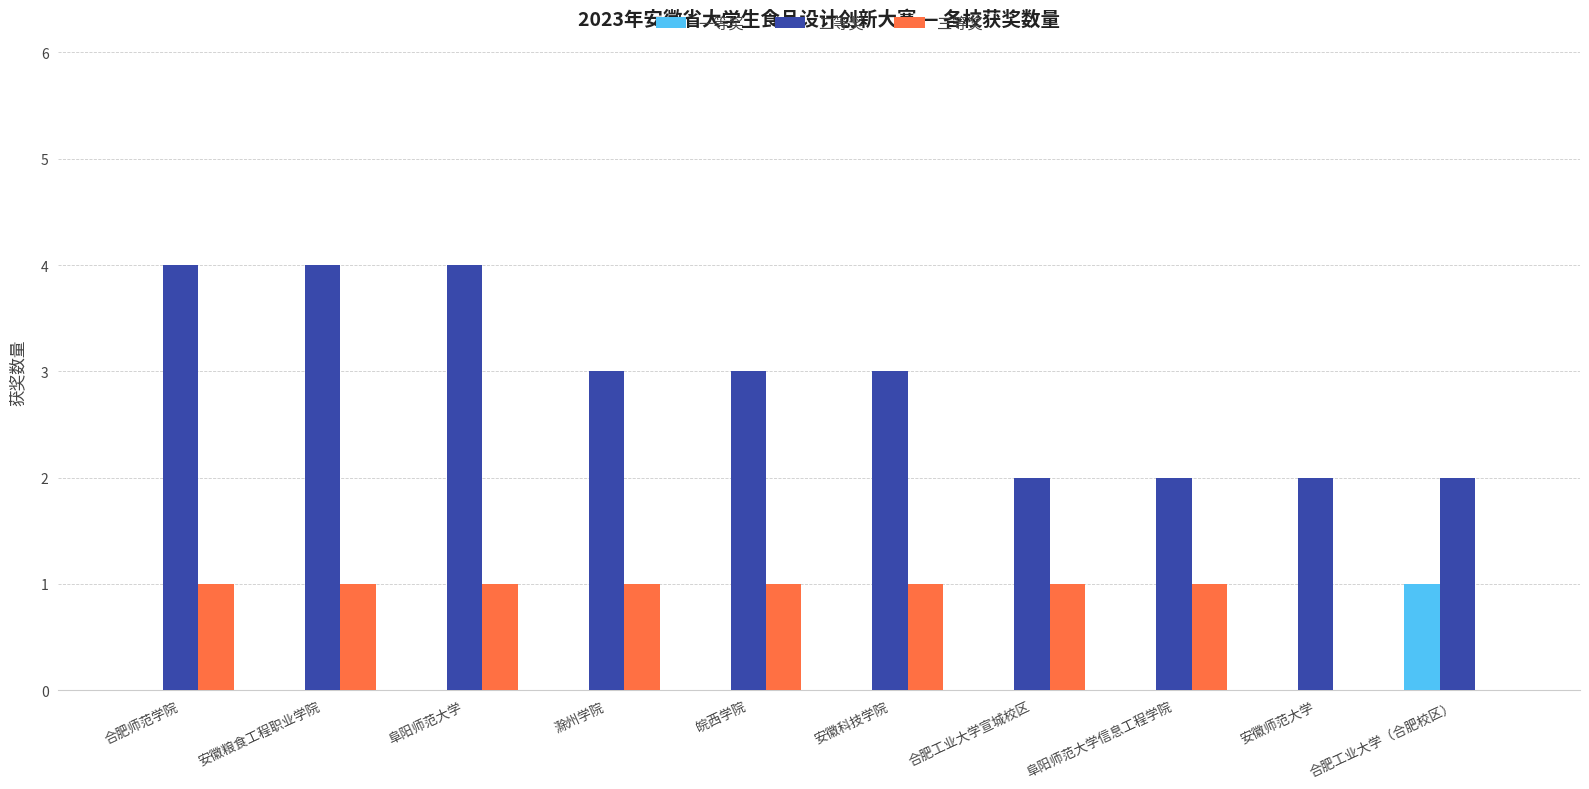

Which series changed the most between 合肥师范学院 and 滁州学院?

二等奖